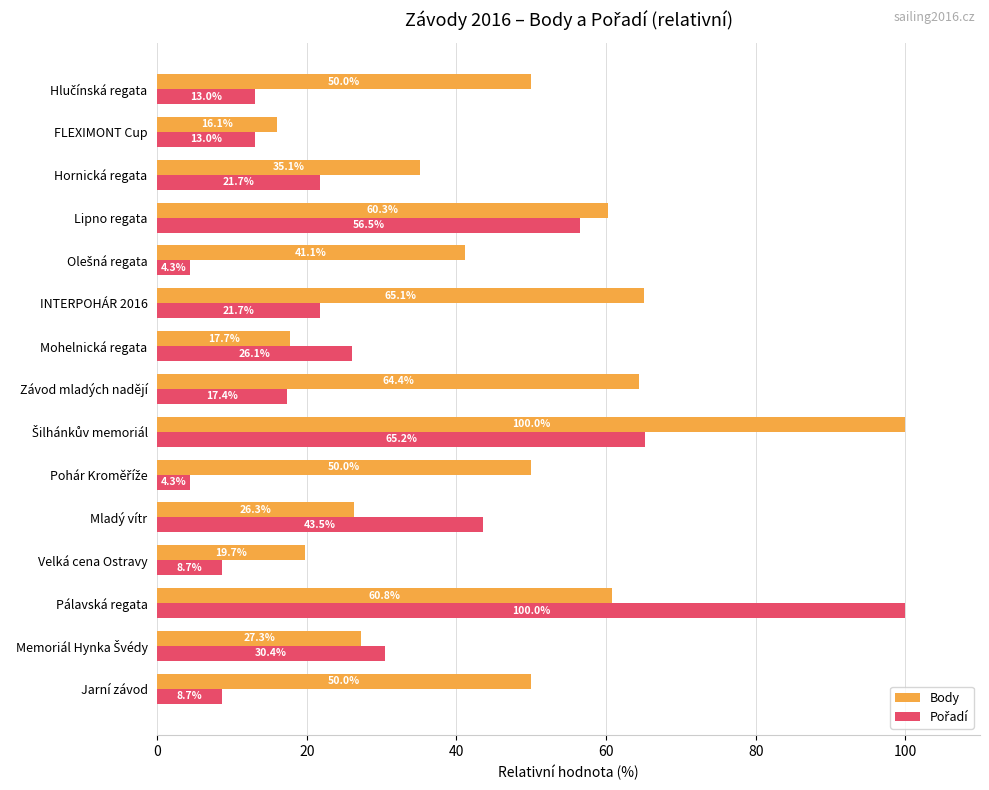

True or false: Body has a value of 15.8 at Jarní závod.

False